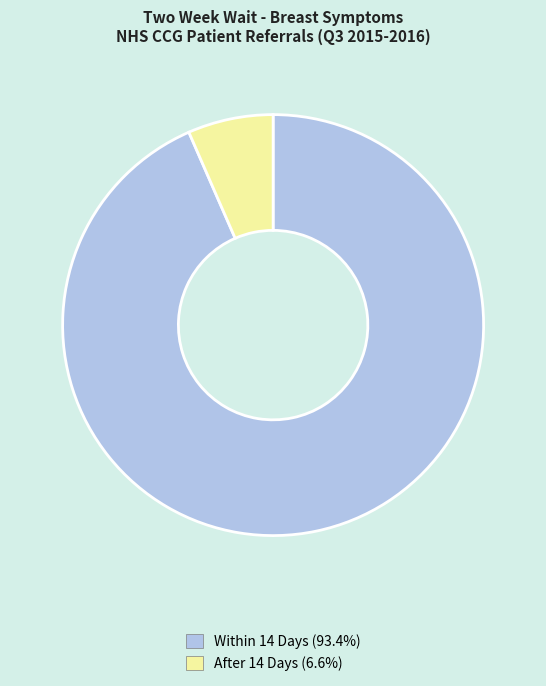

Which category has the smallest portion of the pie?

After 14 Days